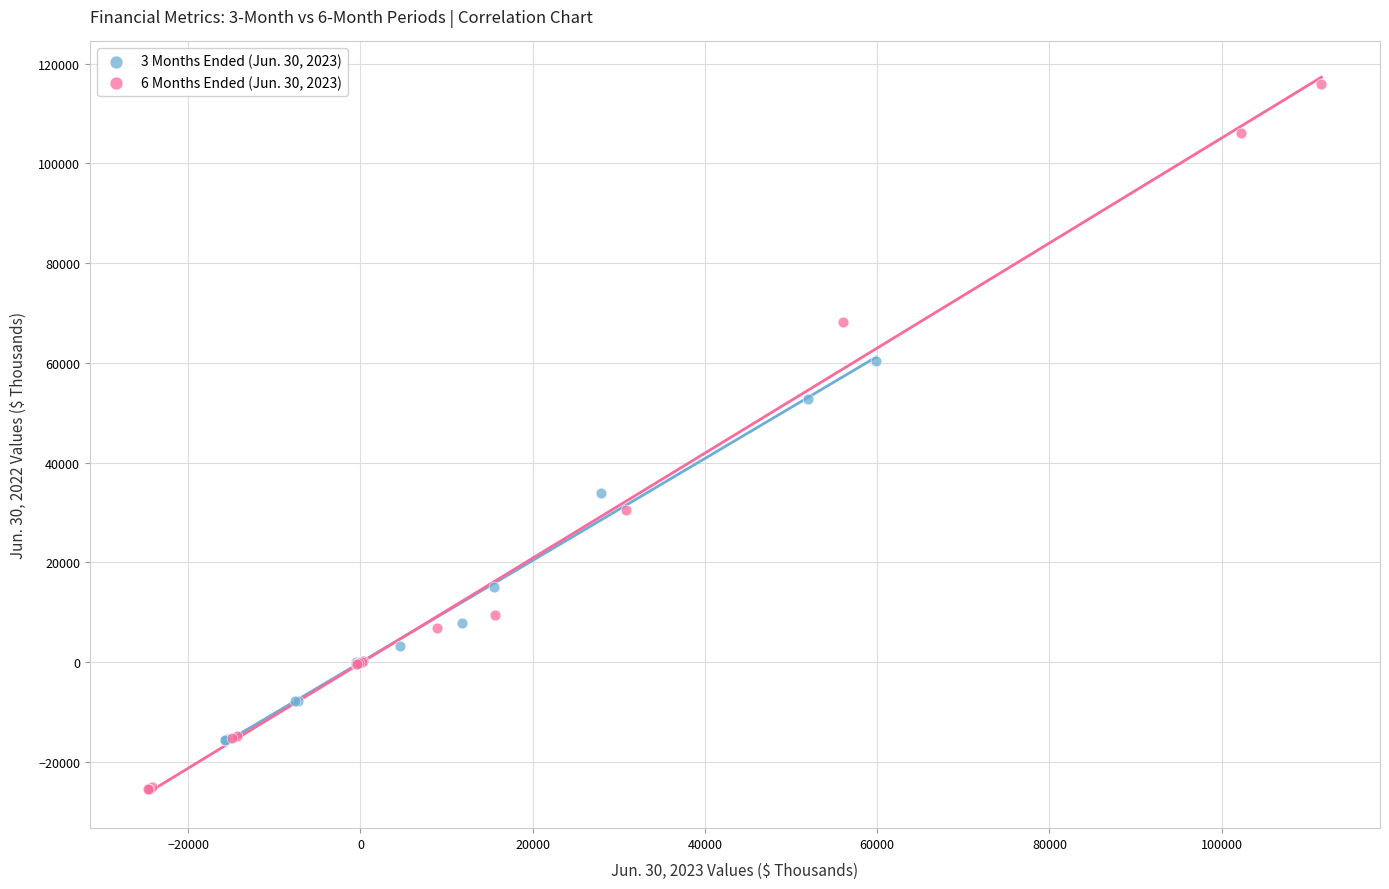

What are all the series names shown in the legend?

3 Months Ended (Jun. 30, 2023), 6 Months Ended (Jun. 30, 2023)